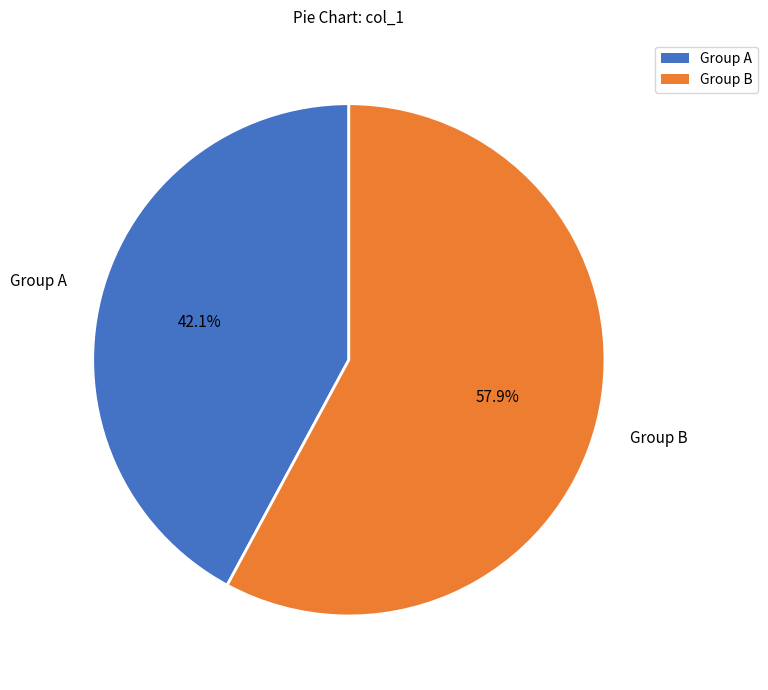

How many slices are in this pie chart?

2